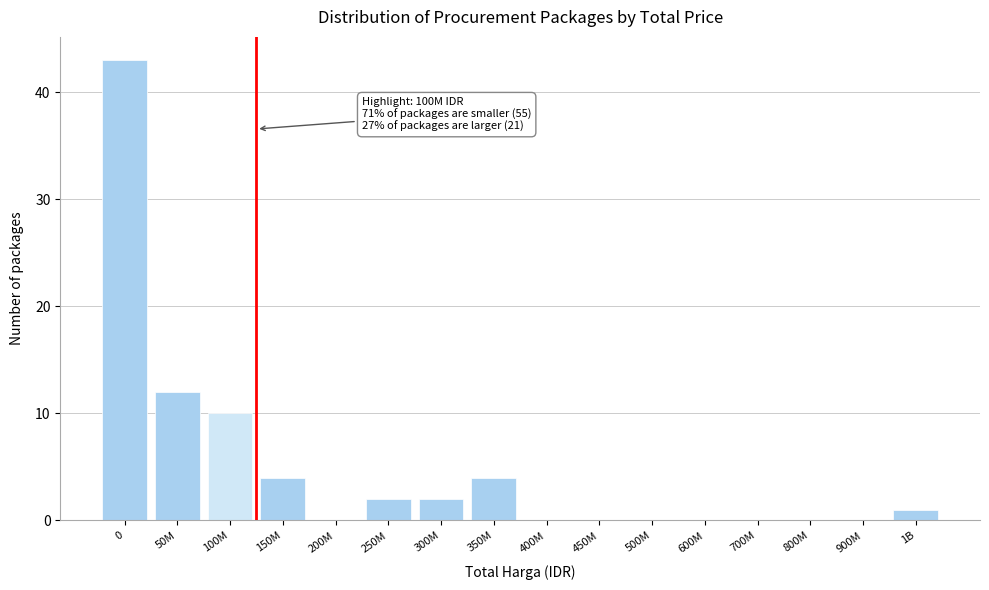

Reading left to right, transcribe all the data shown in this chart.

0=43	50M=12	100M=10	150M=4	200M=0	250M=2	300M=2	350M=4	400M=0	450M=0	500M=0	600M=0	700M=0	800M=0	900M=0	1B=1